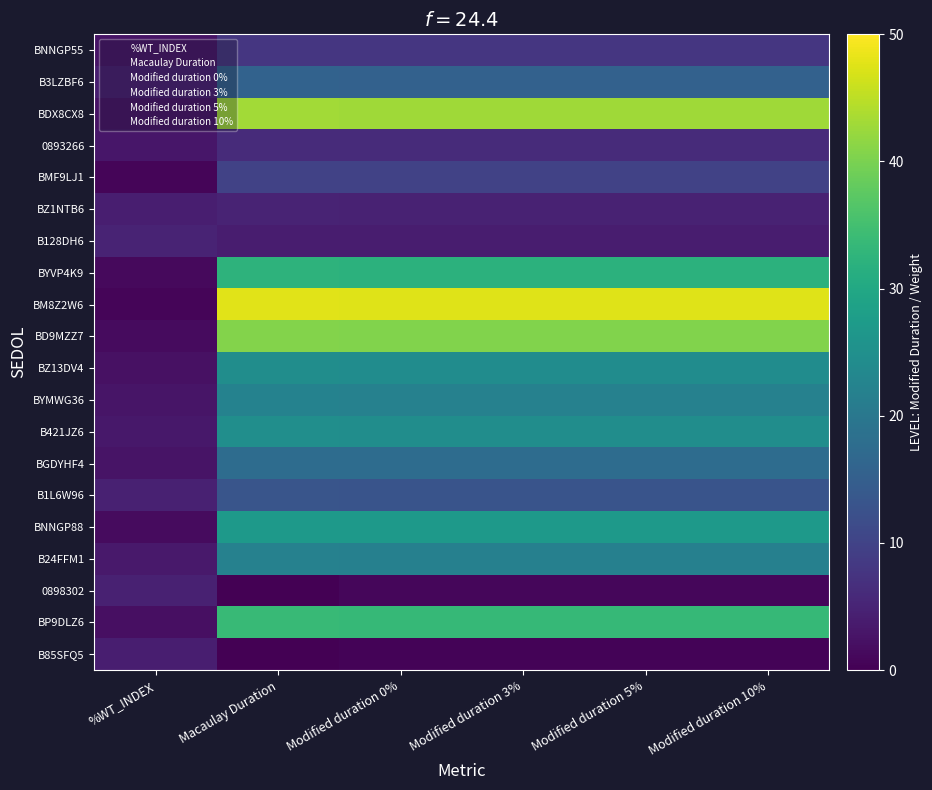

Reading left to right, transcribe all the data shown in this chart.

BNNGP55: 2.6	7.9	7.8	7.8	7.8	7.8
B3LZBF6: 4.1	15.7	15.6	15.6	15.6	15.6
BDX8CX8: 2.4	43.0	42.8	42.8	42.8	42.8
0893266: 3.0	6.1	6.1	6.1	6.1	6.1
BMF9LJ1: 0.7	9.8	9.8	9.8	9.8	9.8
BZ1NTB6: 4.2	4.9	4.9	4.9	4.9	4.9
B128DH6: 5.1	4.1	4.1	4.1	4.1	4.1
BYVP4K9: 1.3	32.3	32.1	32.1	32.1	32.2
BM8Z2W6: 0.7	47.7	47.5	47.5	47.5	47.5
BD9MZZ7: 1.5	40.8	40.6	40.6	40.6	40.6
BZ13DV4: 2.2	24.4	24.3	24.3	24.3	24.3
BYMWG36: 2.8	22.2	22.0	22.0	22.0	22.0
B421JZ6: 3.2	24.7	24.5	24.5	24.5	24.5
BGDYHF4: 2.5	17.7	17.6	17.6	17.6	17.6
B1L6W96: 4.5	13.1	13.1	13.1	13.1	13.1
BNNGP88: 1.5	27.0	26.8	26.8	26.8	26.8
B24FFM1: 3.4	22.0	21.8	21.8	21.8	21.8
0898302: 4.7	0.0	0.8	0.8	0.8	0.8
BP9DLZ6: 2.0	33.6	33.4	33.4	33.4	33.4
B85SFQ5: 4.2	0.0	0.5	0.5	0.5	0.5